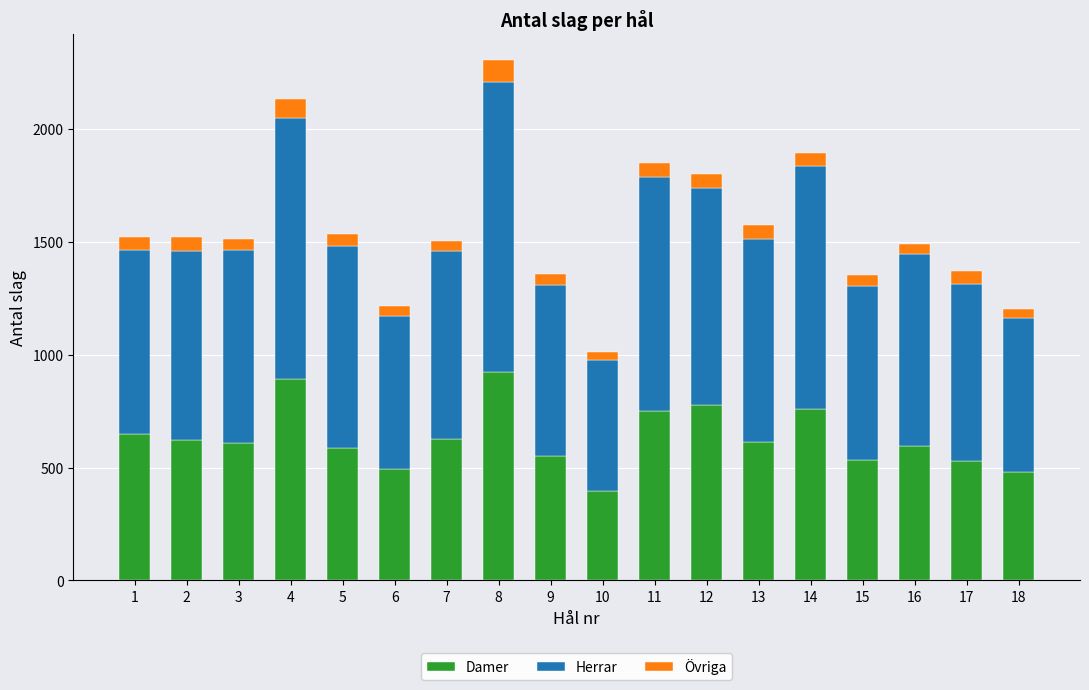

What is the total value across all series at 3?

1514